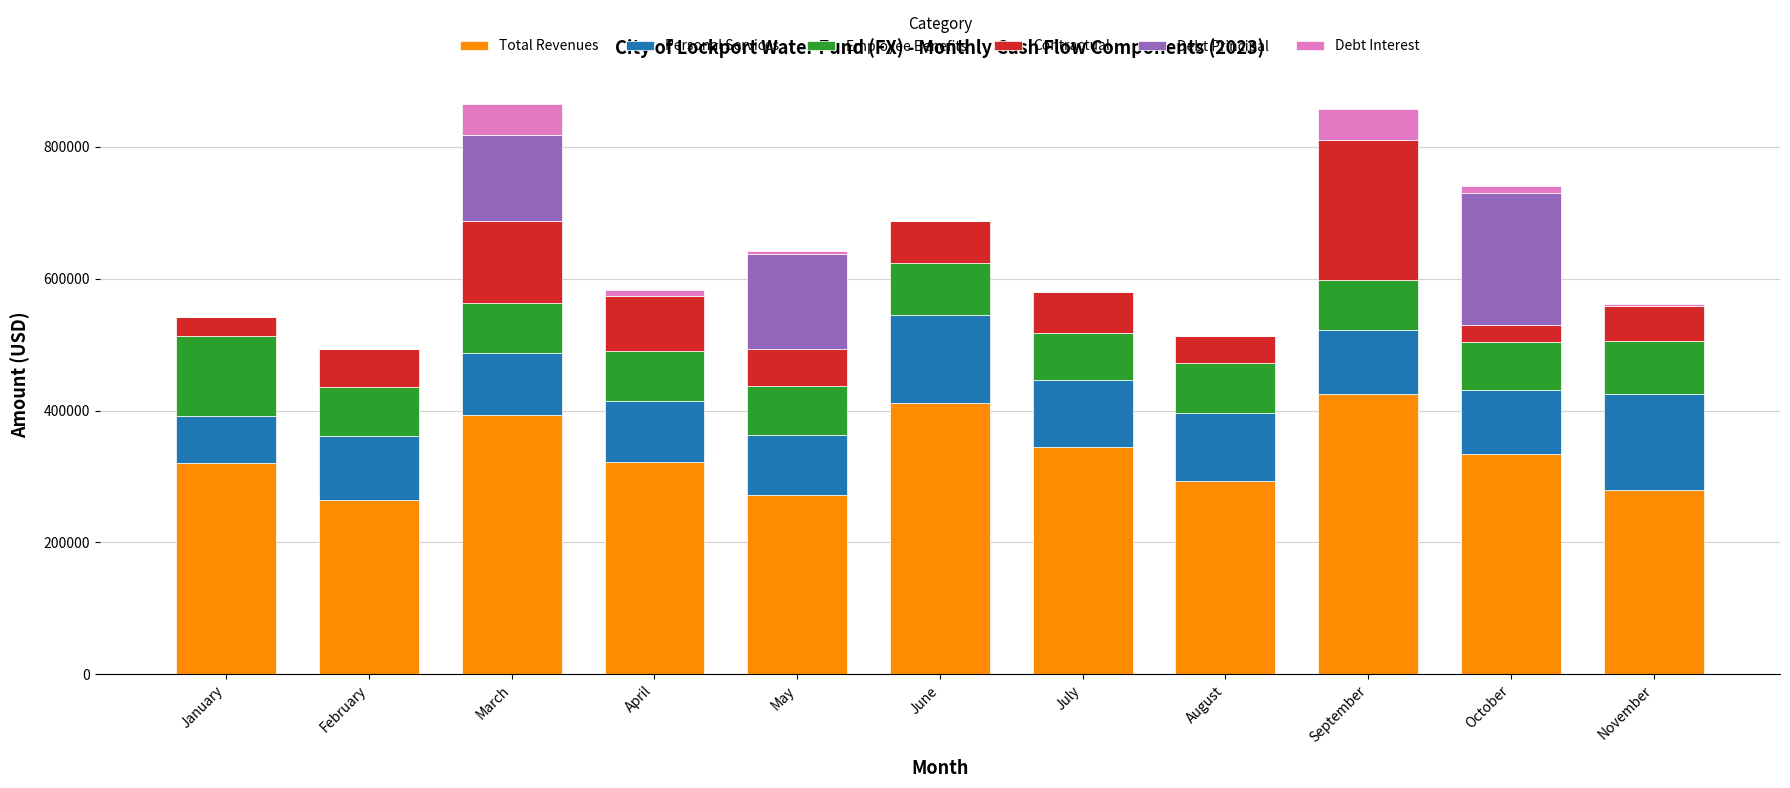

Is it true that Total Revenues equals 264991.8 at February?

True